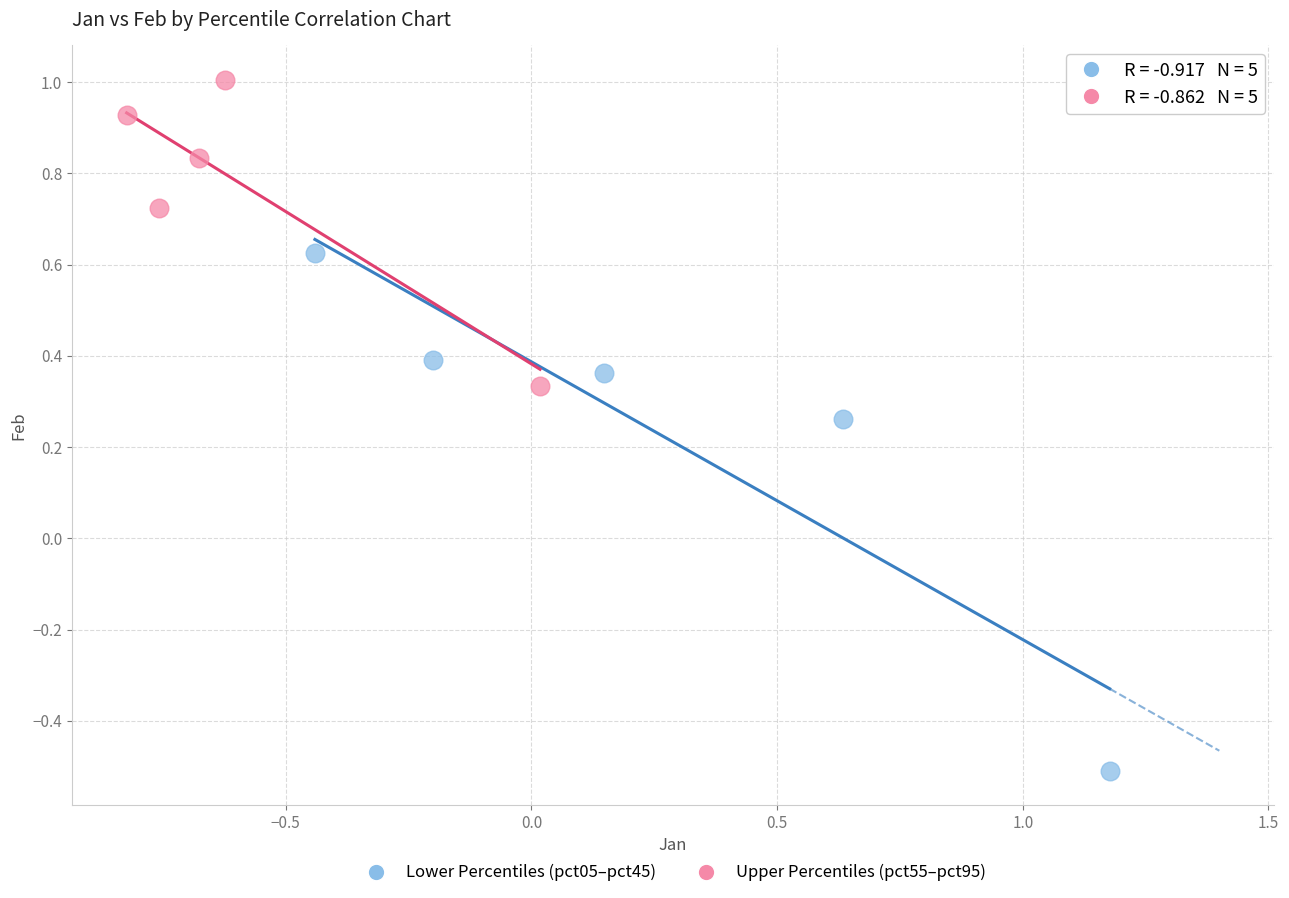

Which series has the largest Y range (max minus min)?

Lower Percentiles (pct05–pct45)